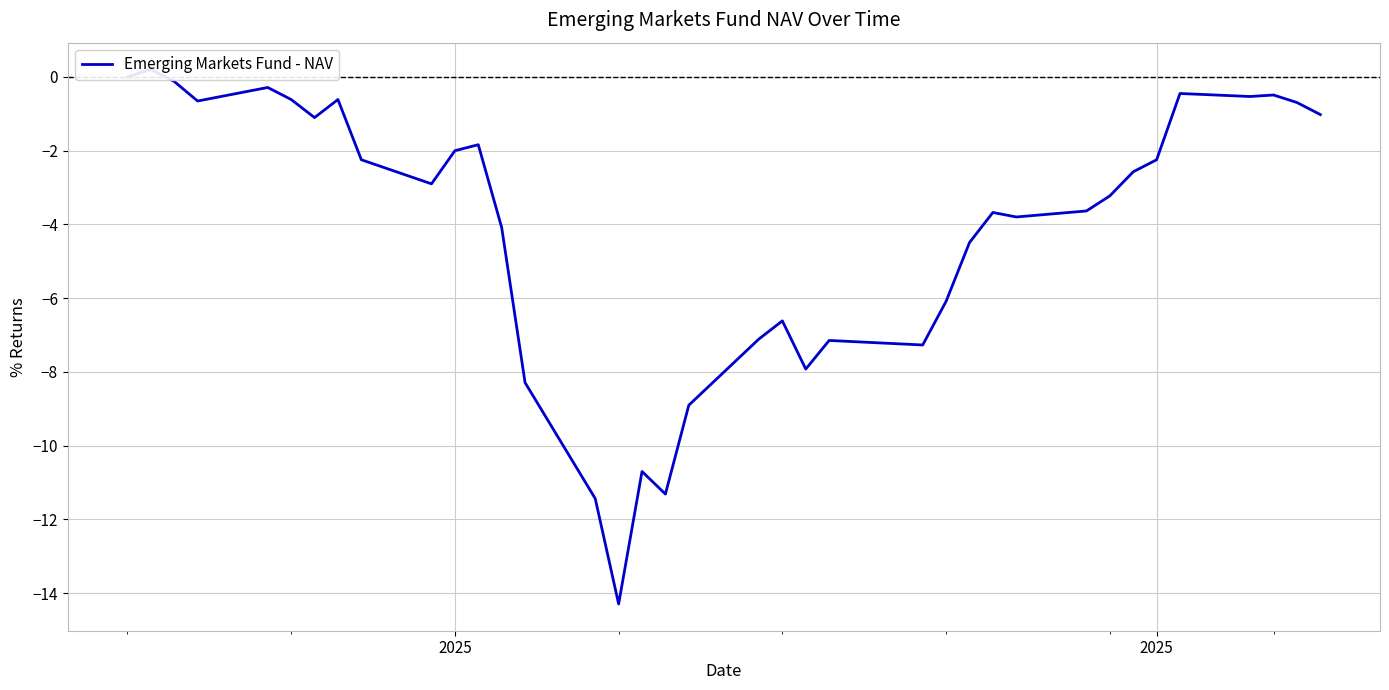

What is the value of the 34th point from the left?

-0.5